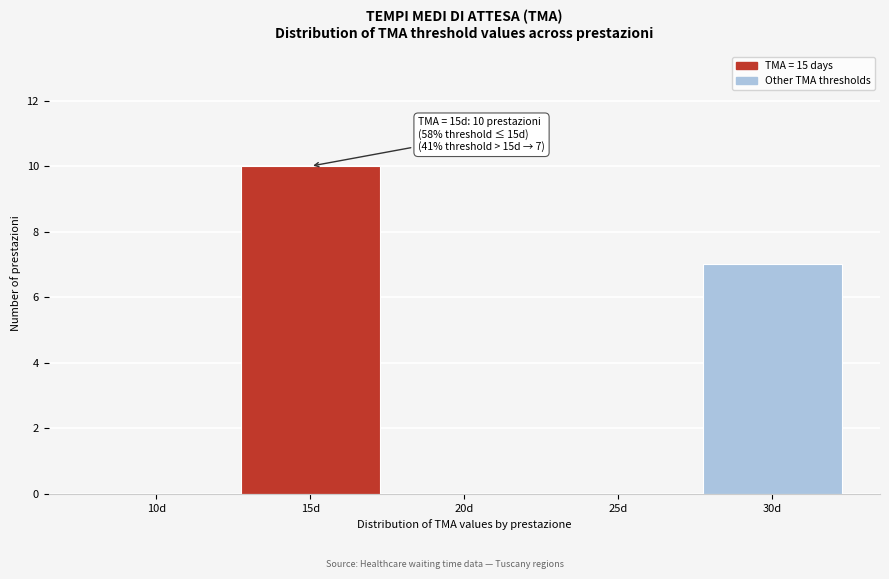

Reading right to left, list all the values displayed in this chart.

30d=7	25d=0	20d=0	15d=10	10d=0